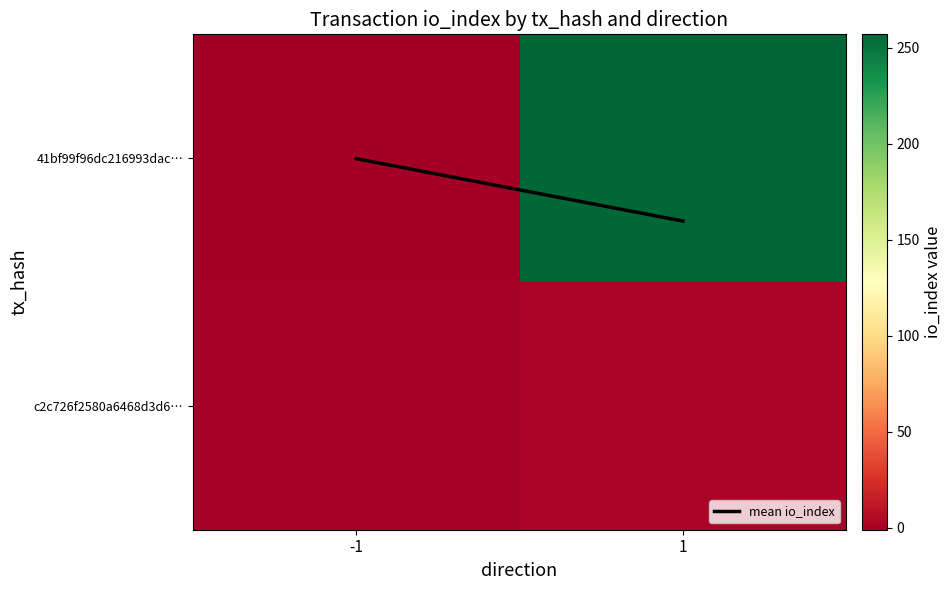

List the series in order of their peak value, highest first.

41bf99f96dc216993dac…, c2c726f2580a6468d3d6…, mean io_index